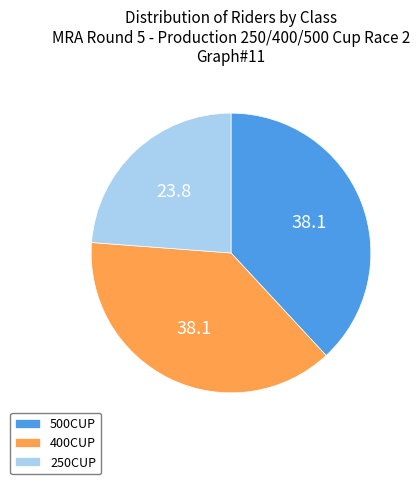

Do 500CUP and 250CUP together represent more than half of the pie?

Yes